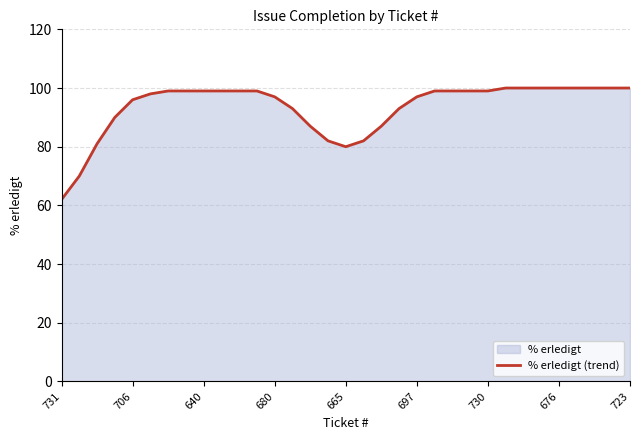

Which category has the lowest value across all series?

731